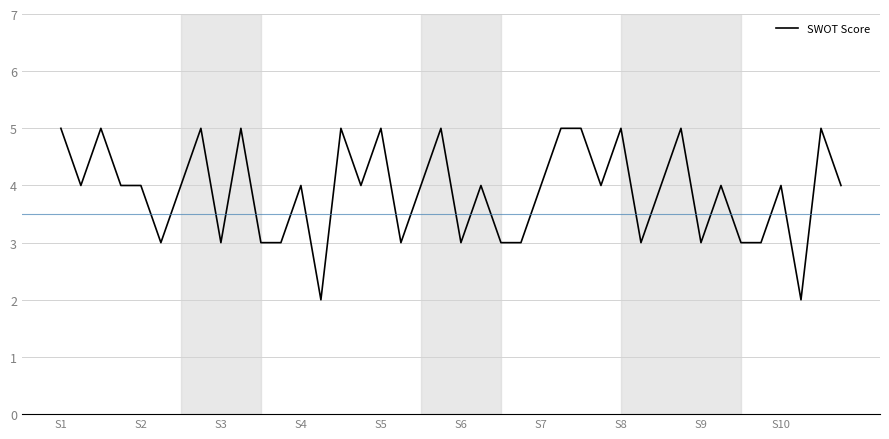

What is the smallest value displayed?

2